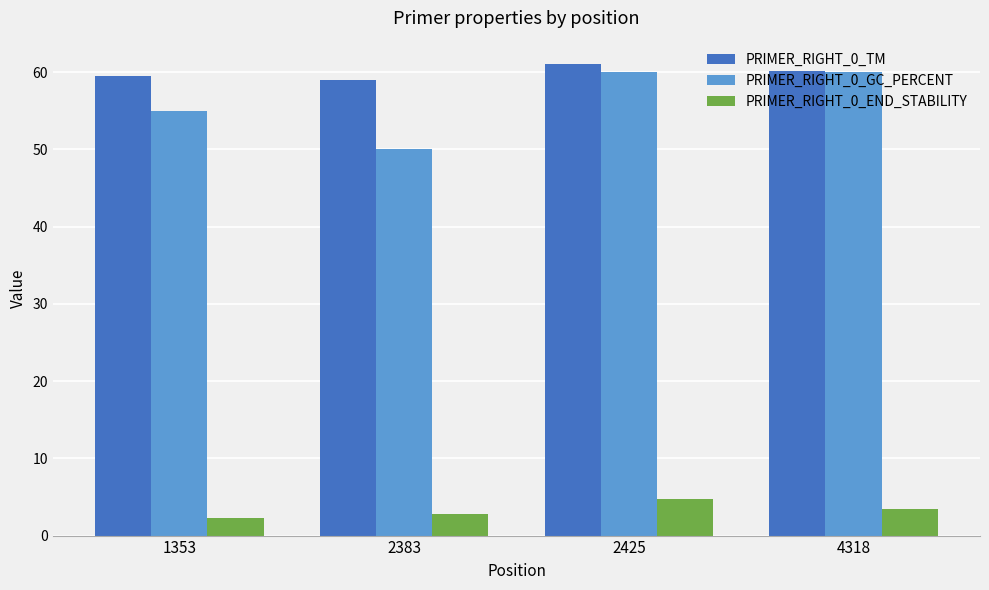

What is the highest value of the PRIMER_RIGHT_0_TM series?

61.0